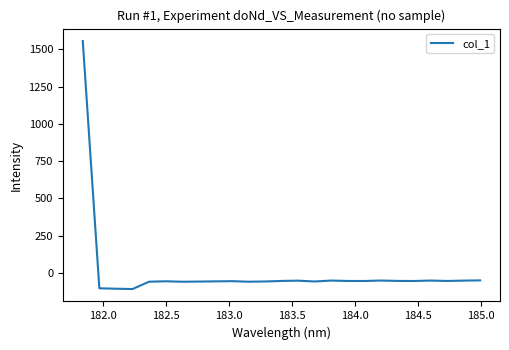

What is the difference between the maximum and minimum values?

1664.8